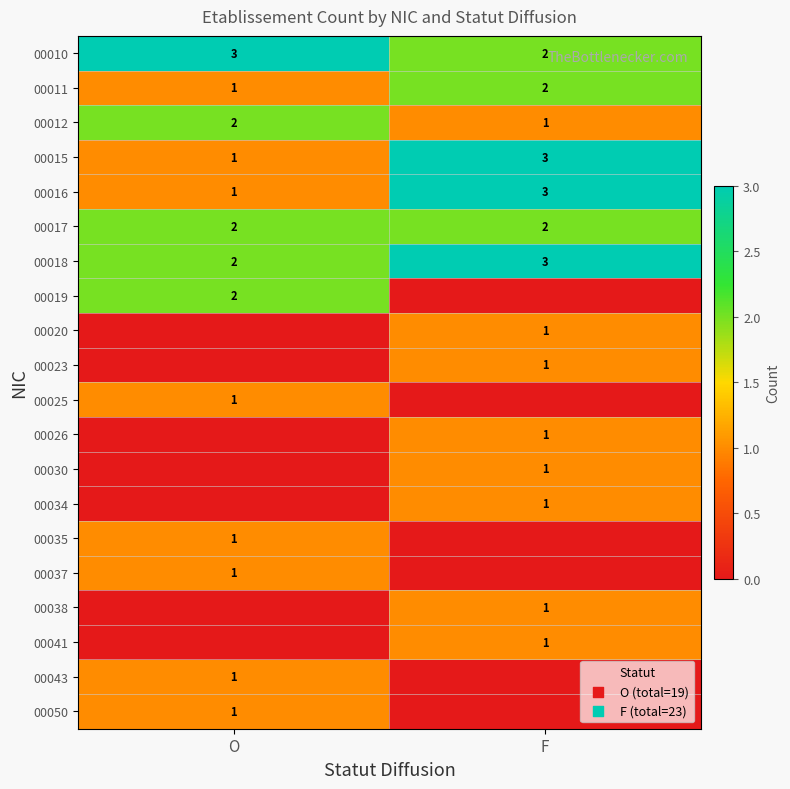

How many distinct data groups are displayed?

20